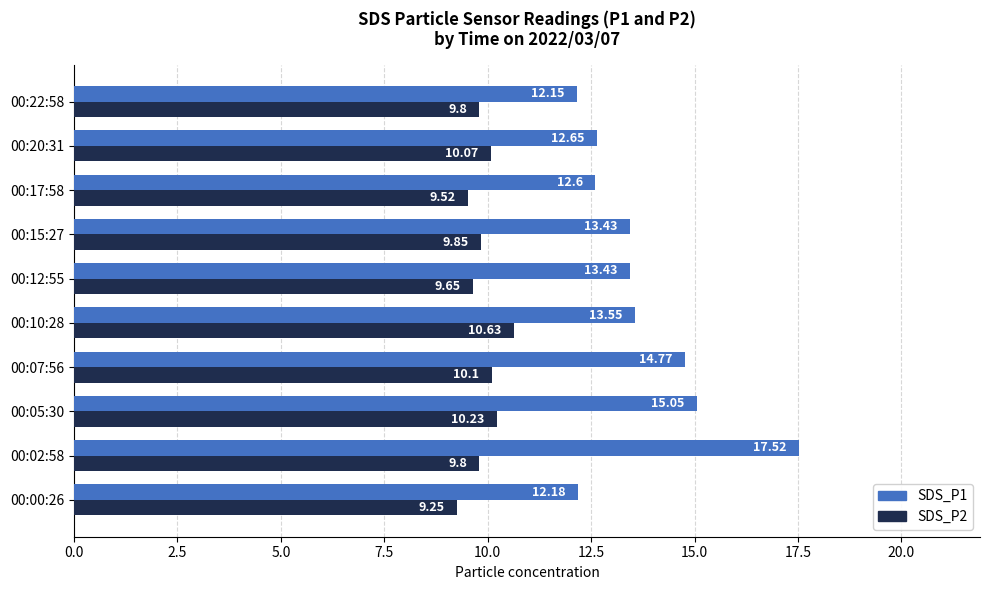

List the series in order of their overall mean, lowest first.

SDS_P2, SDS_P1